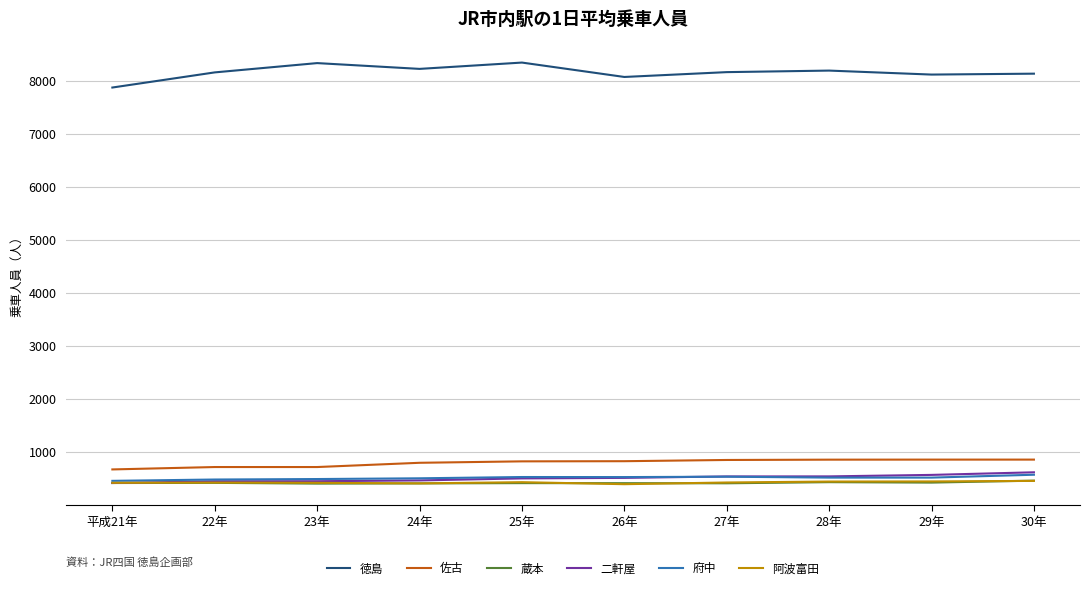

What is the spread (max minus min) of values at 26年?

7668